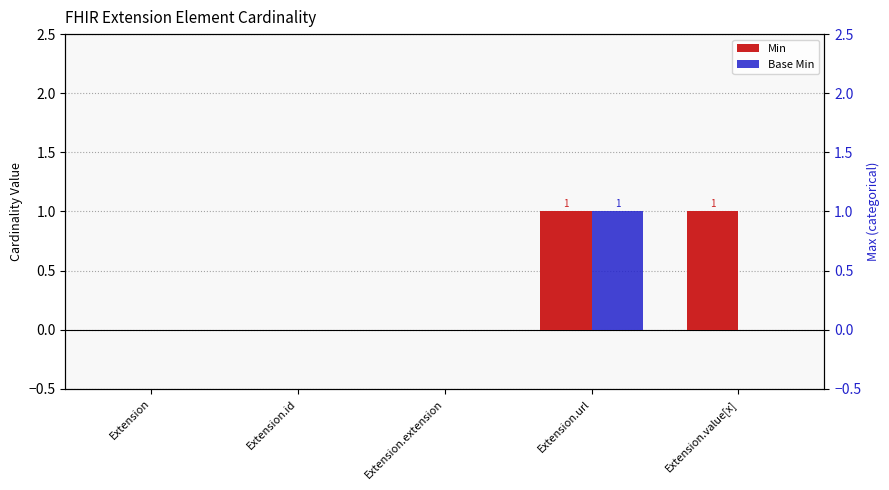

At which category is the sum across all series the highest?

Extension.url